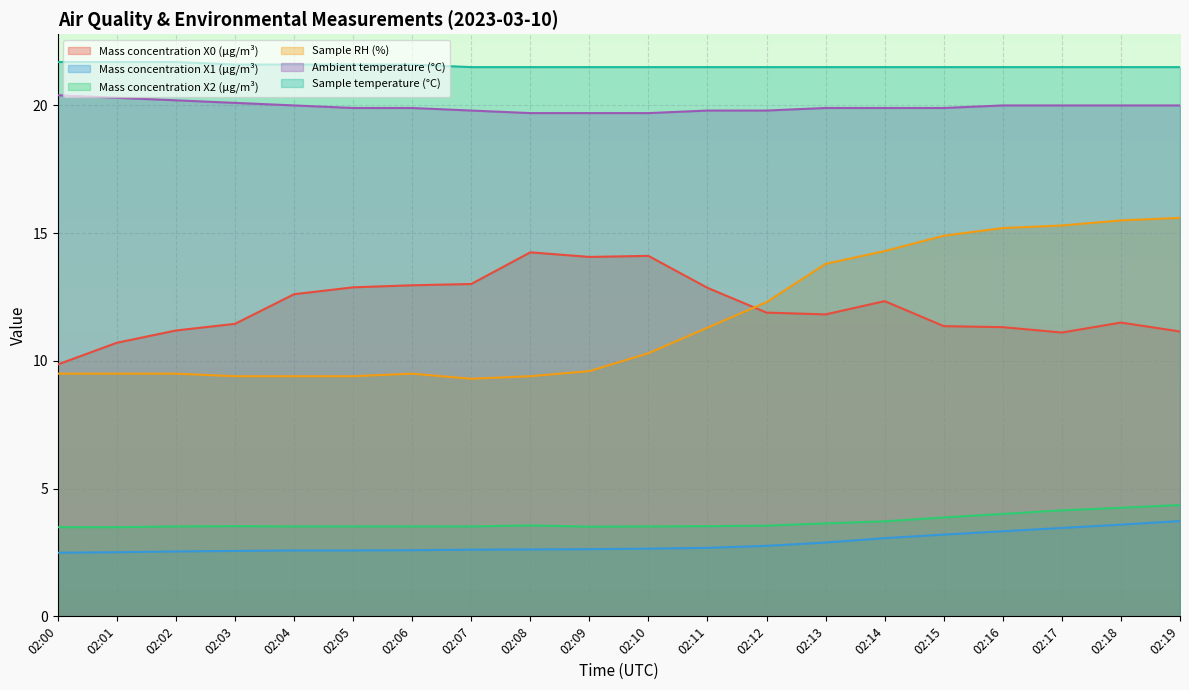

At which label is Mass concentration X0 (μg/m³) closest to 12?

02:12